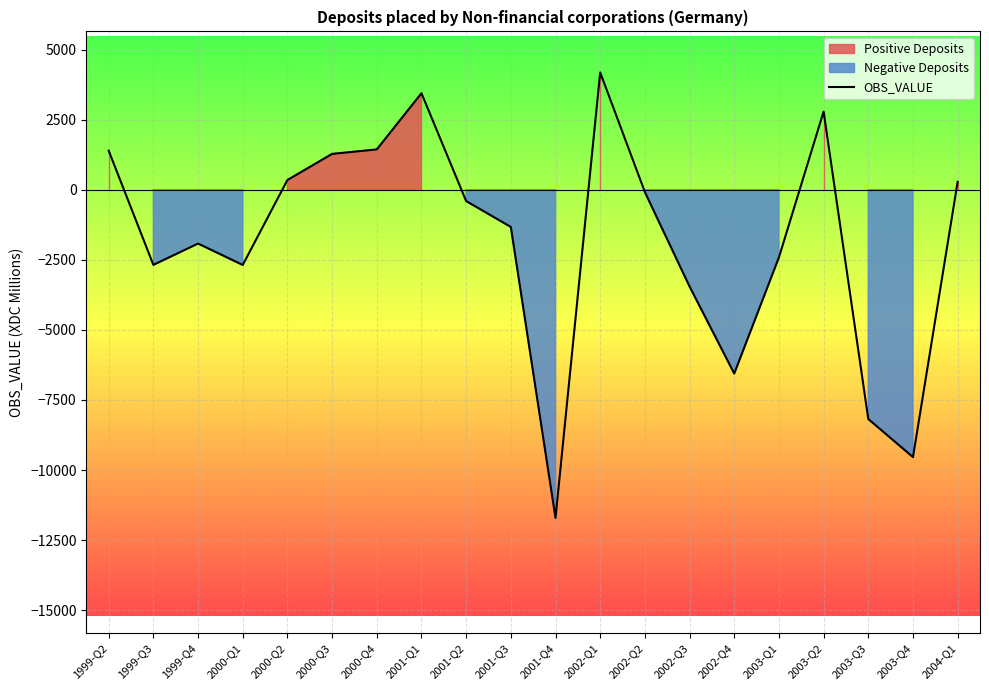

The value of OBS_VALUE at 2003-Q2 is 4857. True or false?

False